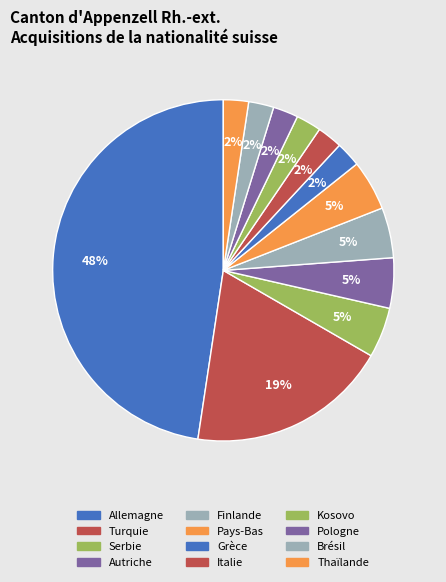

What percentage is NOT represented by Autriche?

95.2%